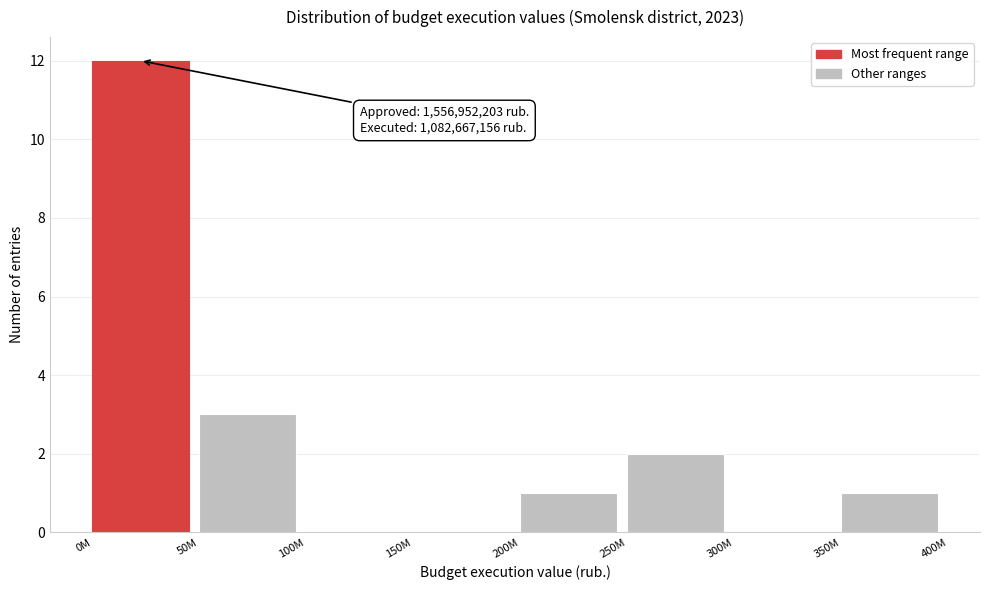

Reading right to left, list all the values displayed in this chart.

350M=1	300M=0	250M=2	200M=1	150M=0	100M=0	50M=3	0M=12